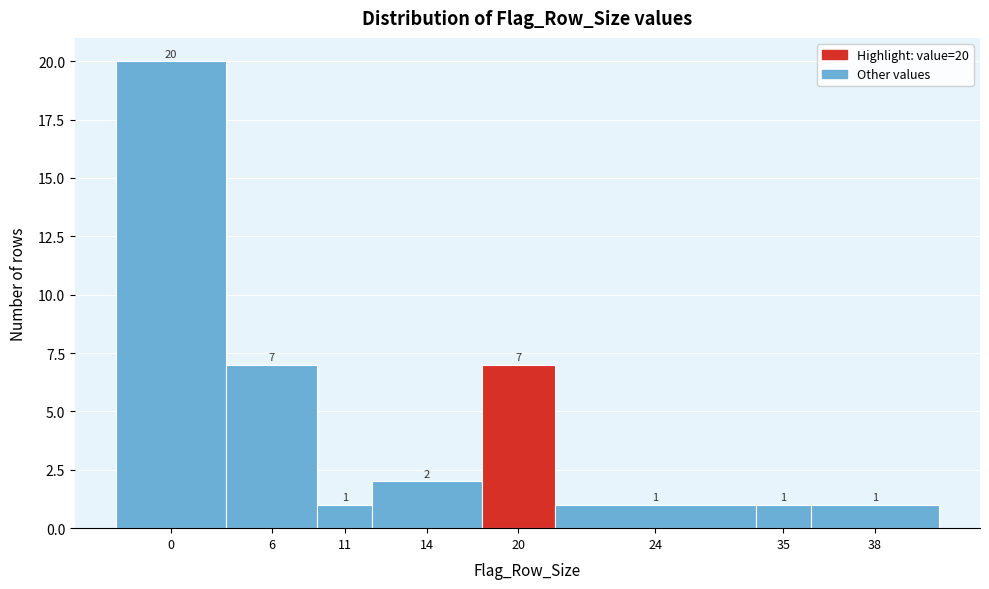

Reading left to right, what are all the values shown in this chart?

0=20	6=7	11=1	14=2	20=7	24=1	35=1	38=1